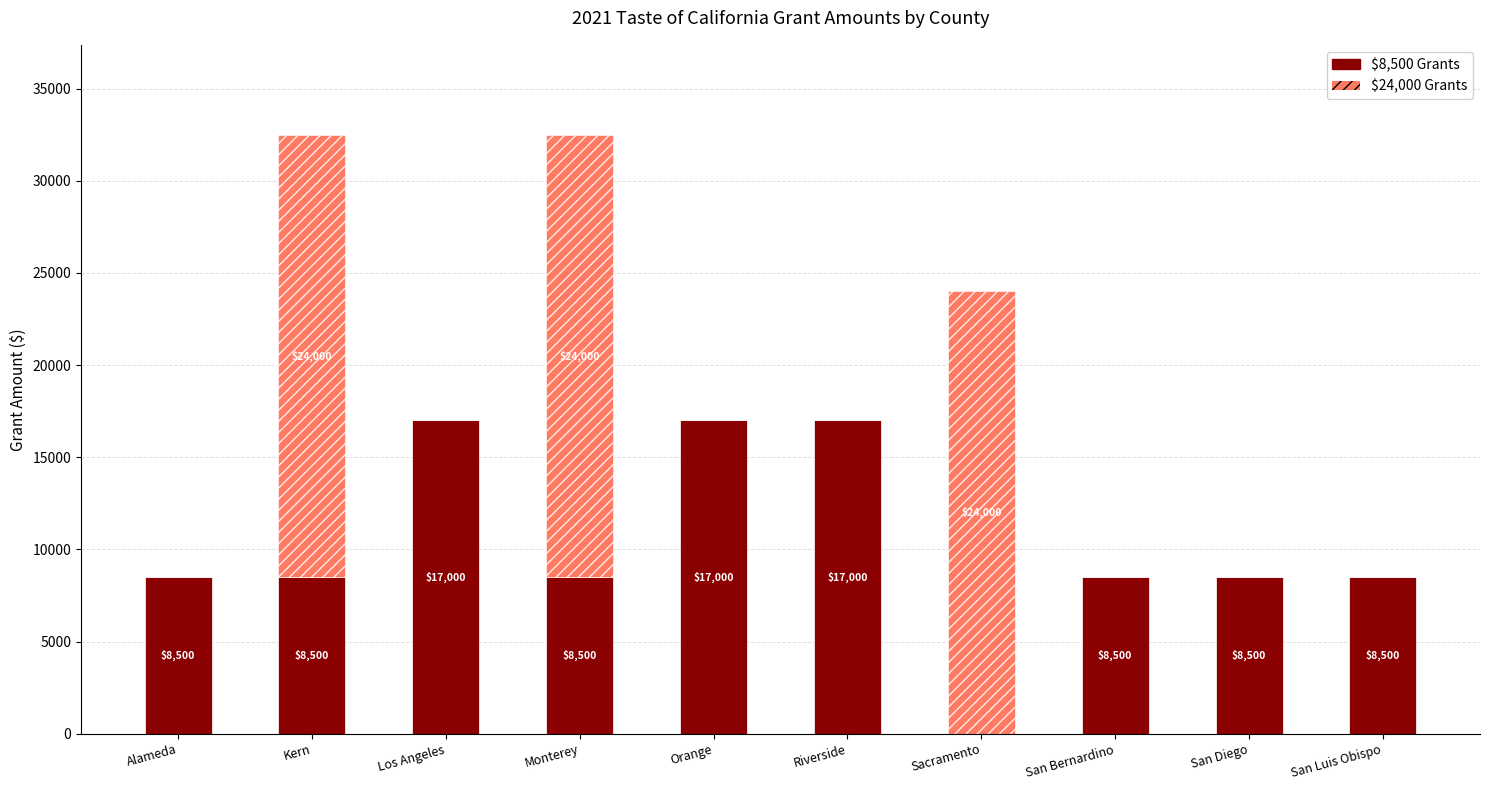

What is the total value across all series at Alameda?

8500